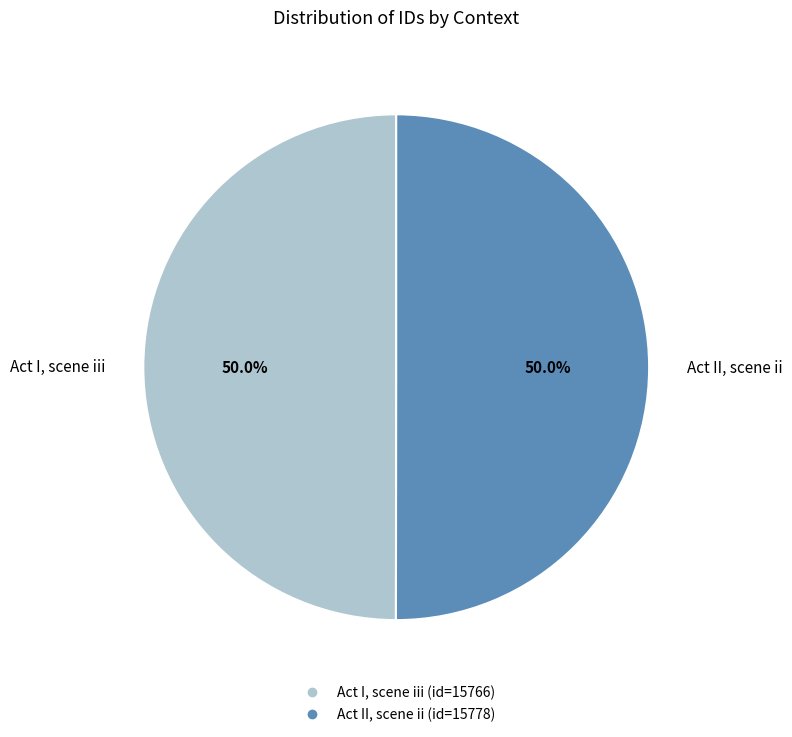

True or false: Act II, scene ii accounts for 50% of the total.

True